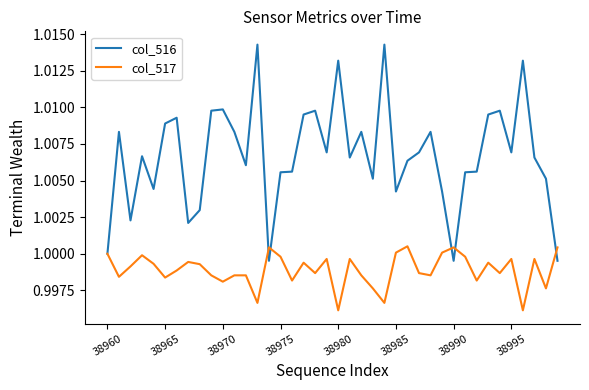

Which series has the widest spread of values?

col_516